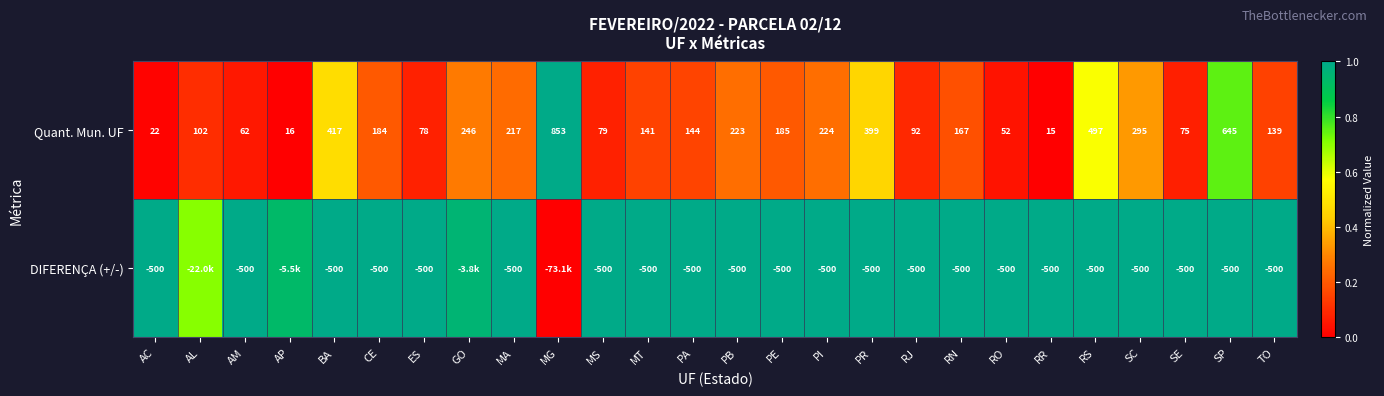

How many data points does each series have?

26